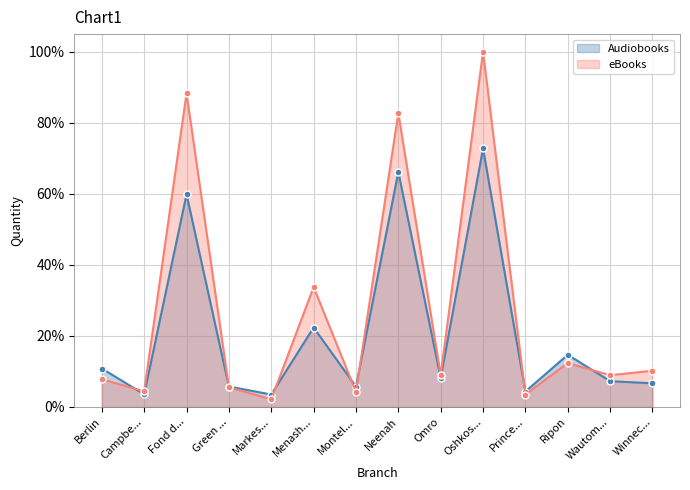

What is the difference between the maximum and minimum values in the Audiobooks series?

0.7